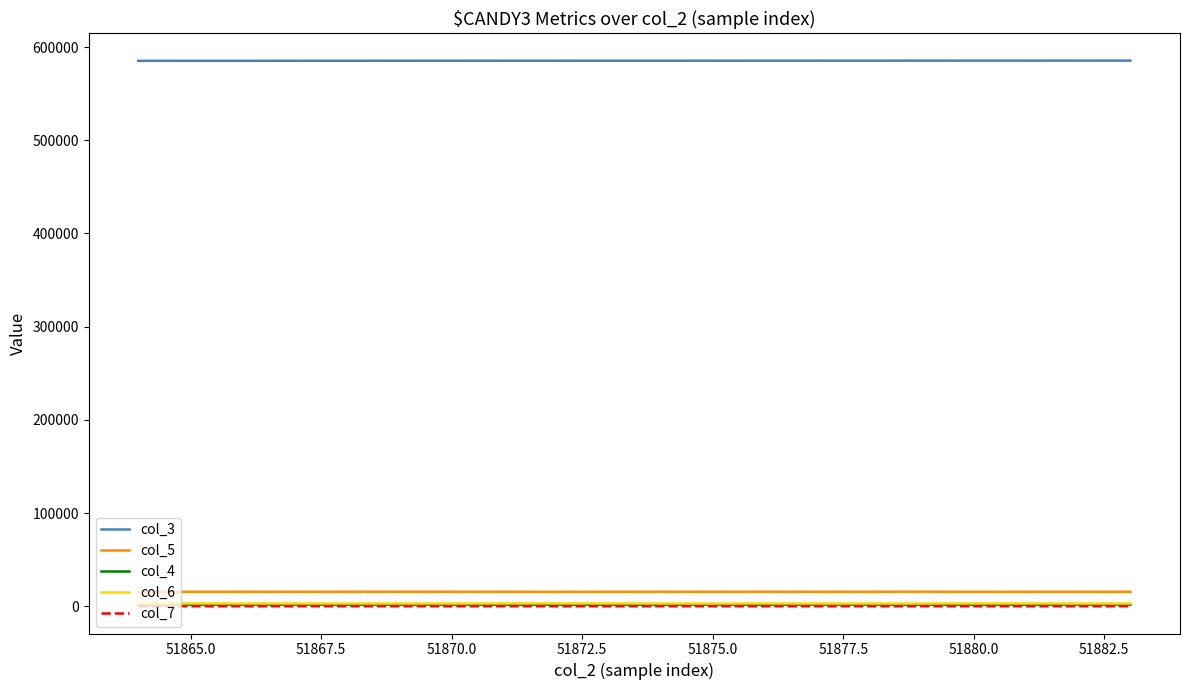

What is the greatest value displayed?

585402